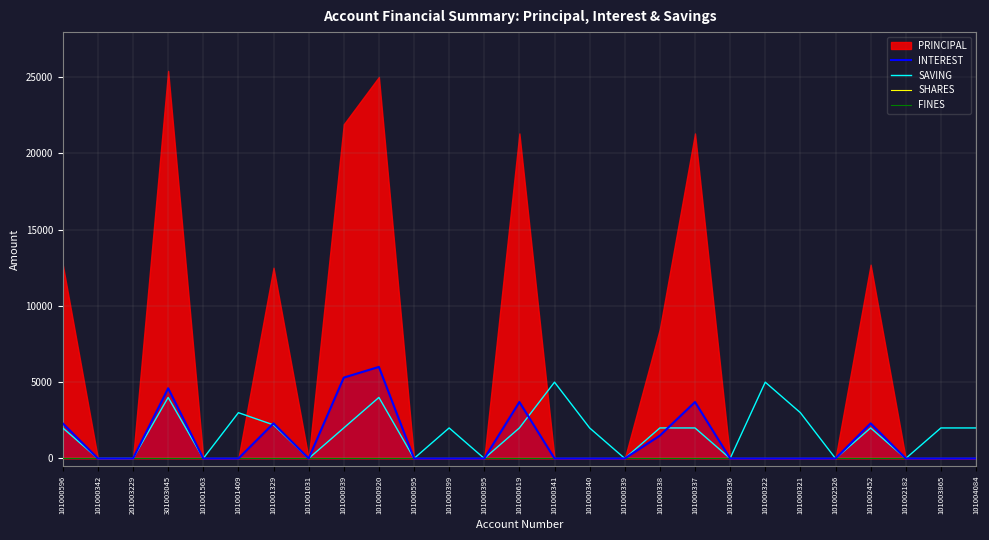

True or false: INTEREST and FINES cross at least once.

False